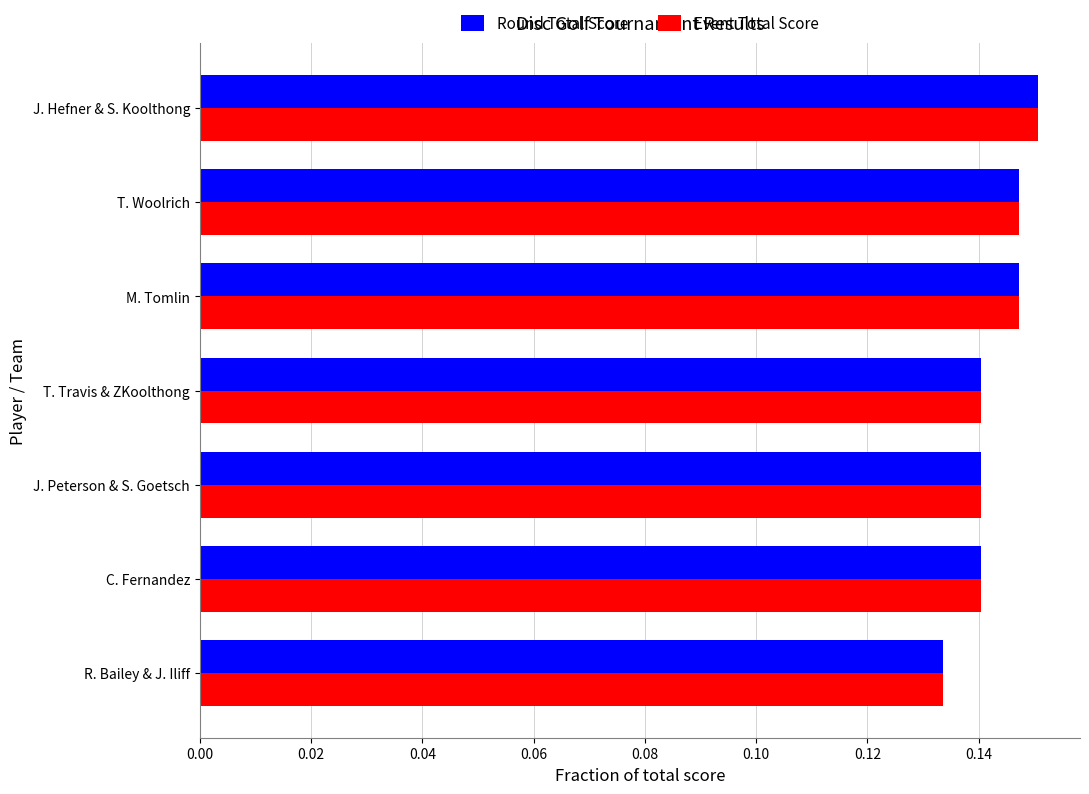

At which category is the sum across all series the highest?

J. Hefner & S. Koolthong